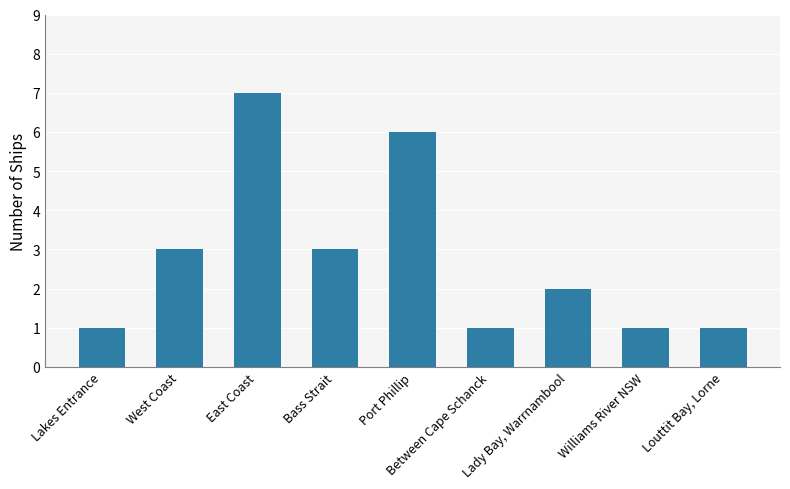

Reading right to left, list all the values displayed in this chart.

Louttit Bay, Lorne=1	Williams River NSW=1	Lady Bay, Warrnambool=2	Between Cape Schanck=1	Port Phillip=6	Bass Strait=3	East Coast=7	West Coast=3	Lakes Entrance=1